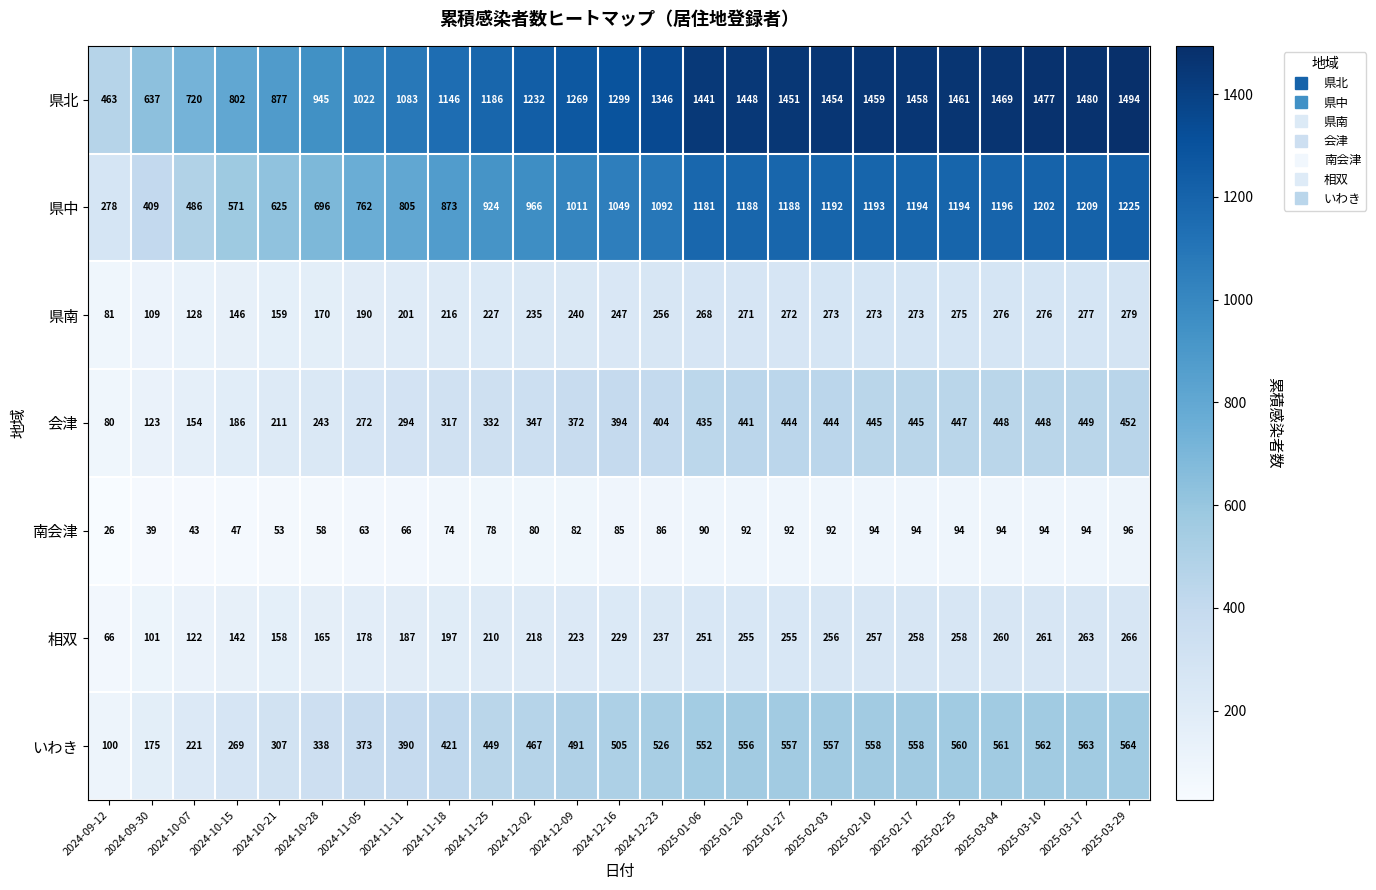

Which category has the lowest value across all series?

2024-09-12